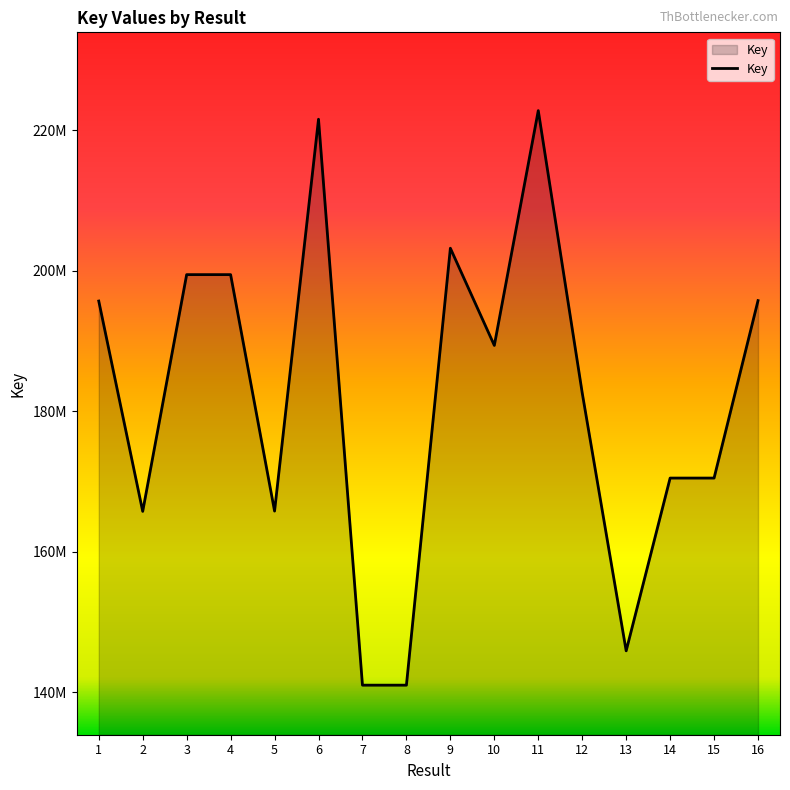

The chart shows a value of 292351506 at 10. True or false?

False